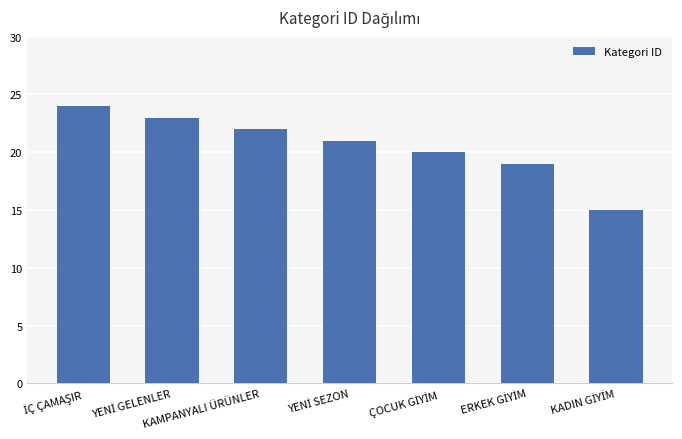

What is the value of the 1st bar from the left?

24